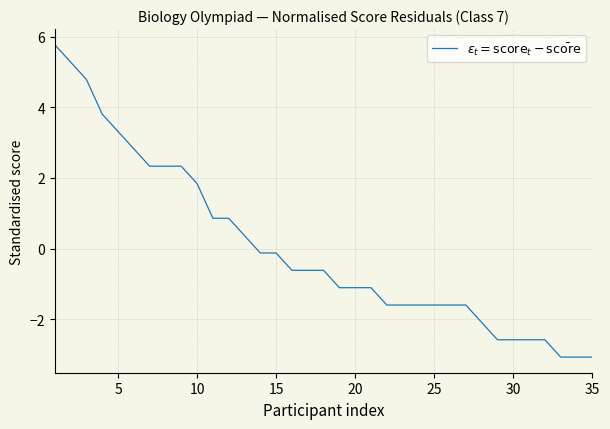

How many negative values are there?

22